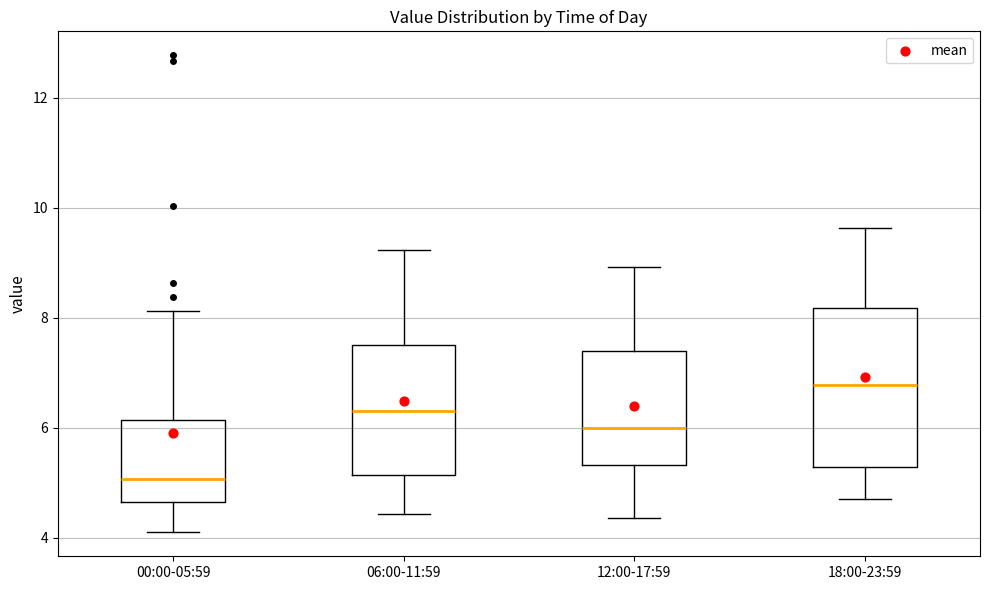

Which box's median line is the highest?

18:00-23:59